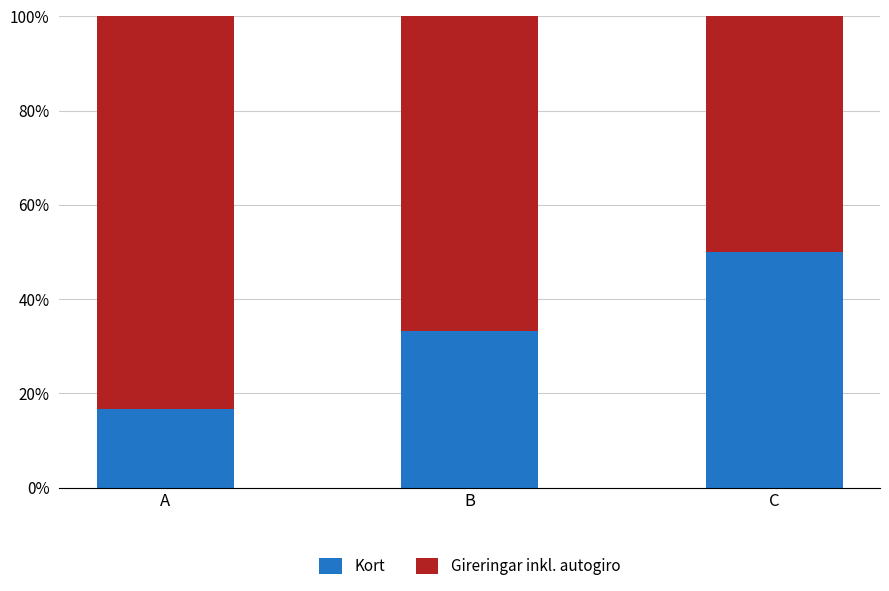

List the series in order of their peak value, highest first.

Gireringar inkl. autogiro, Kort